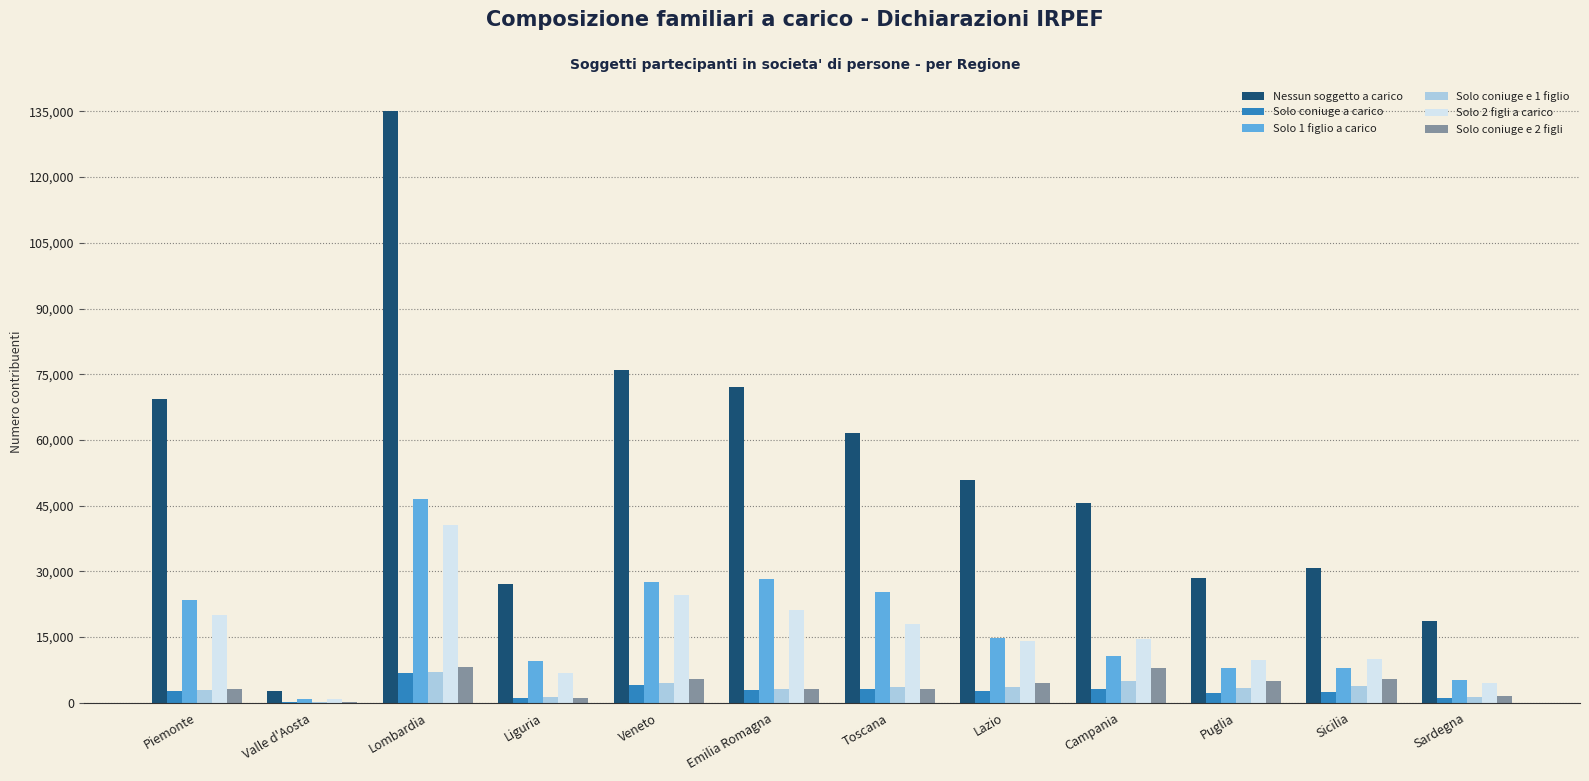

Which label corresponds to the largest value in the chart?

Lombardia